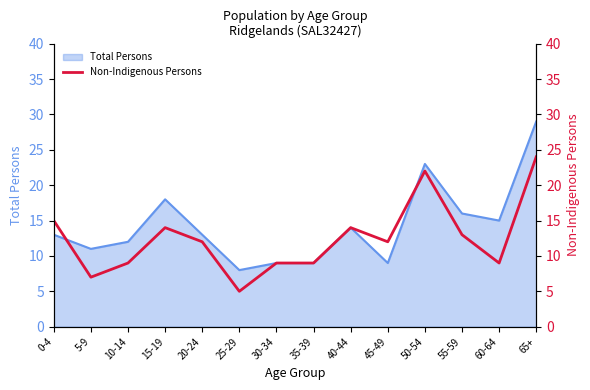

The Total Persons series shows 14 at 40-44. True or false?

True